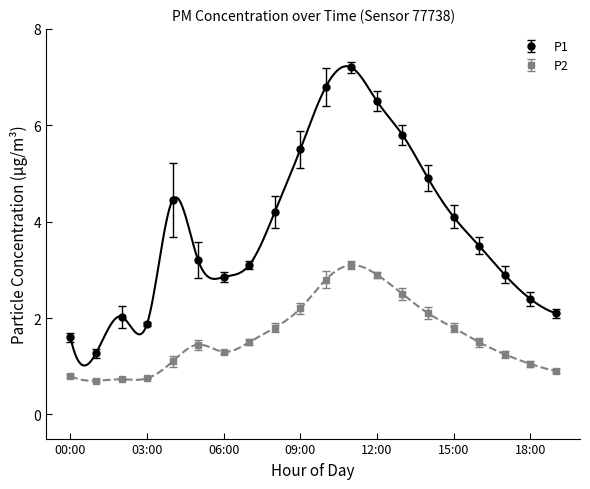

How many series are shown in this chart?

2